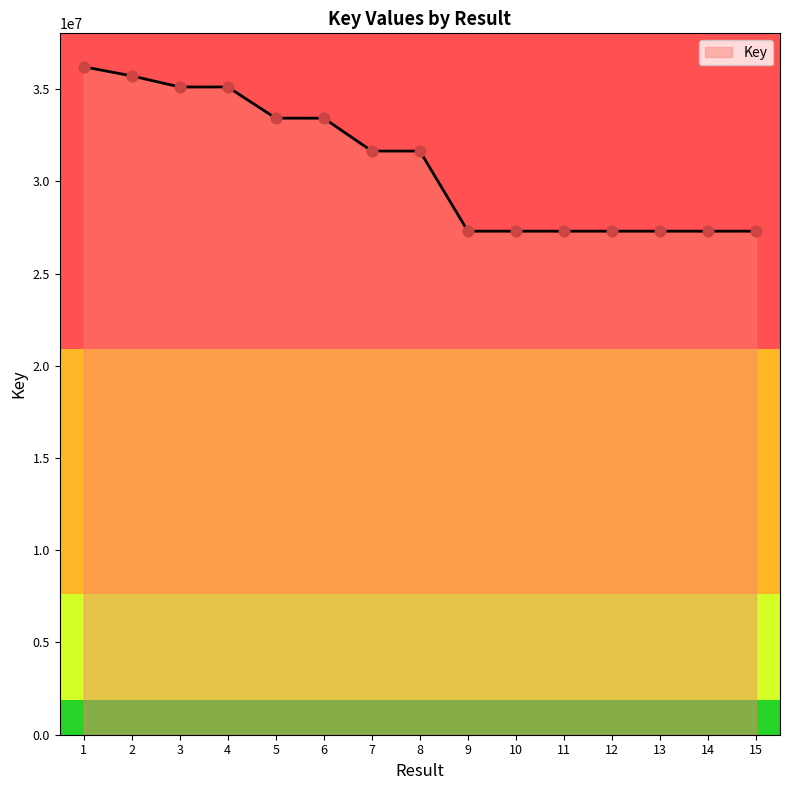

What is the change in value from 6 to 13?

-6124373